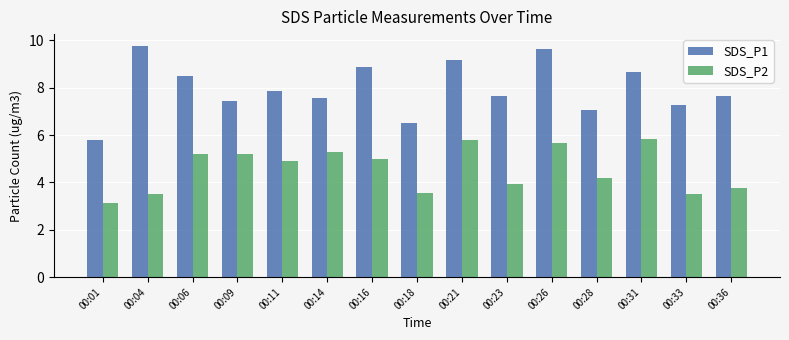

List the series in order of their peak value, lowest first.

SDS_P2, SDS_P1